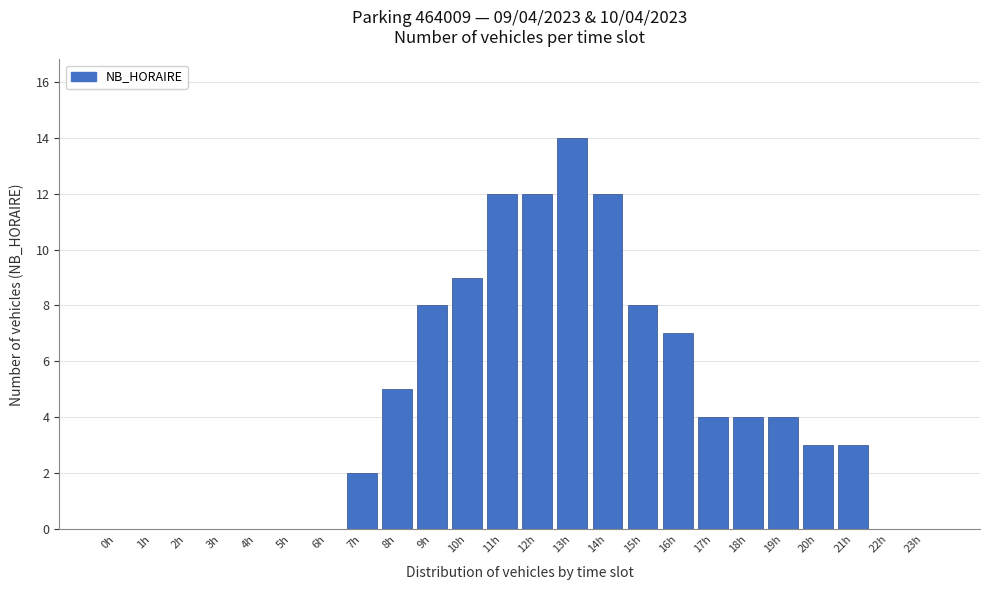

Reading left to right, extract all data points from this chart.

0h=0	1h=0	2h=0	3h=0	4h=0	5h=0	6h=0	7h=2	8h=5	9h=8	10h=9	11h=12	12h=12	13h=14	14h=12	15h=8	16h=7	17h=4	18h=4	19h=4	20h=3	21h=3	22h=0	23h=0